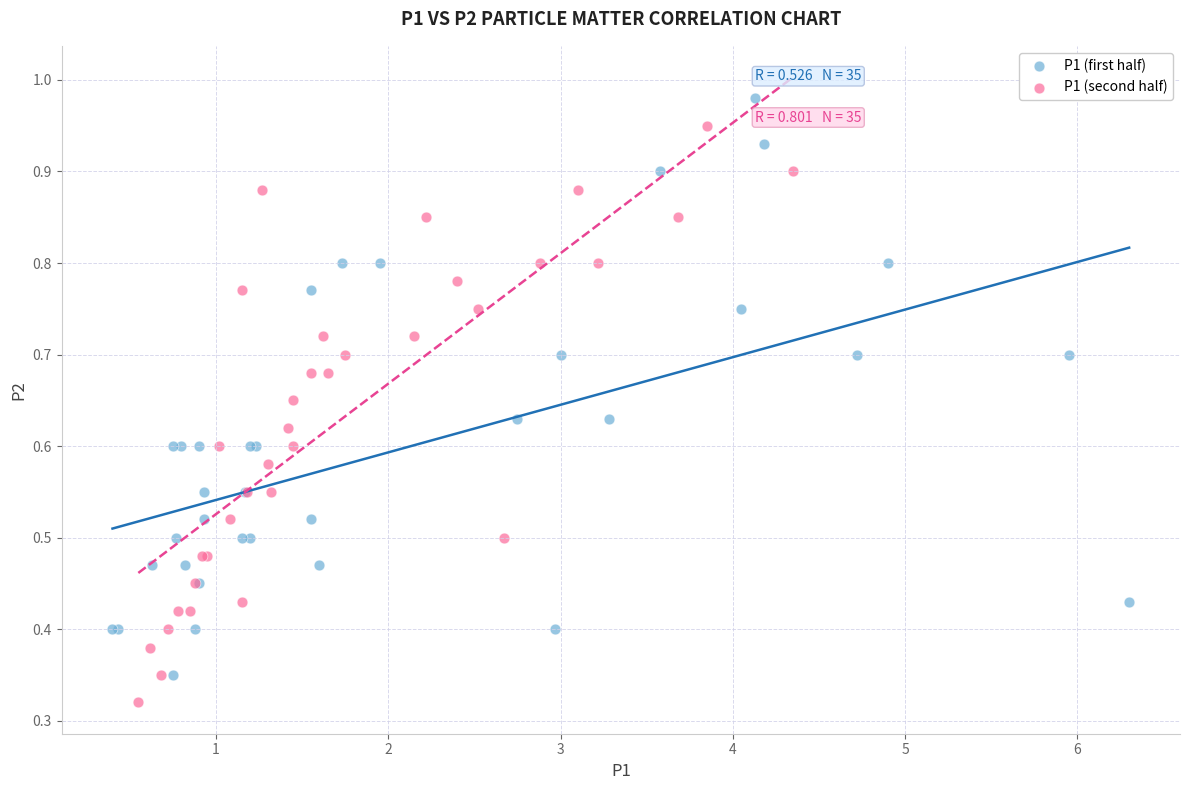

Which series contains the lowest Y value?

P1 (second half)